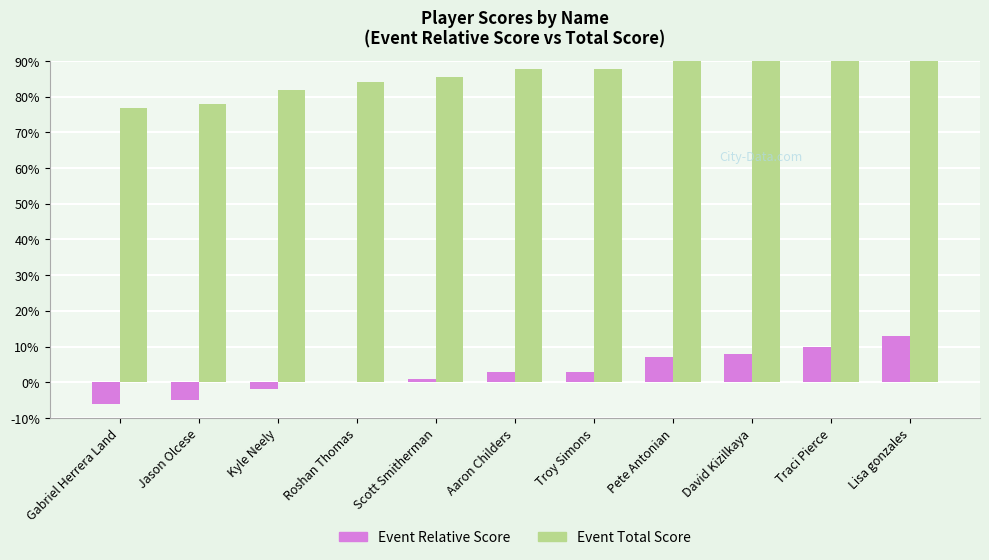

At which category does the chart reach its peak across all series?

Lisa gonzales